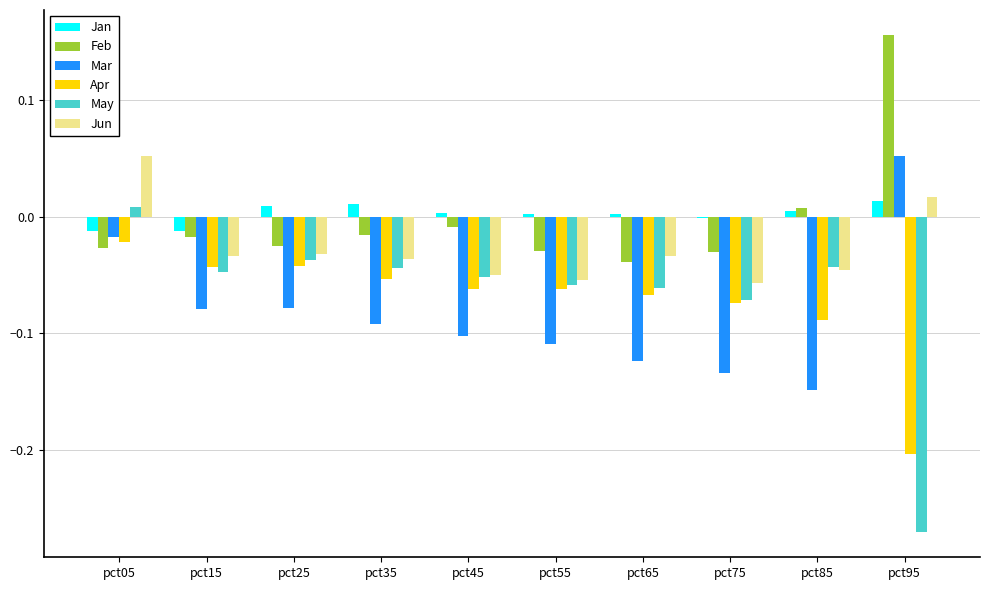

What is the sum of all Apr values?

-0.7